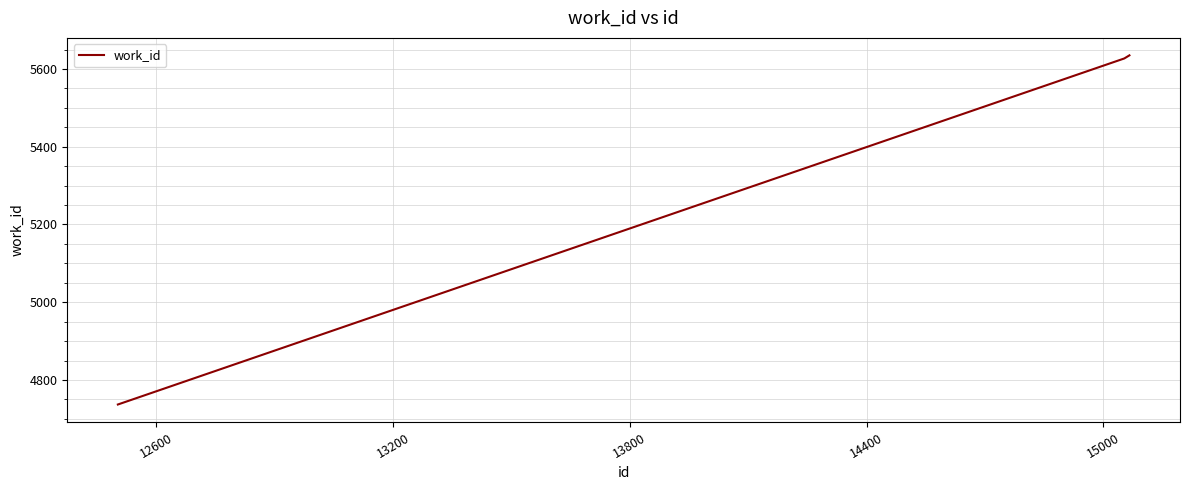

What is the greatest value displayed?

5635